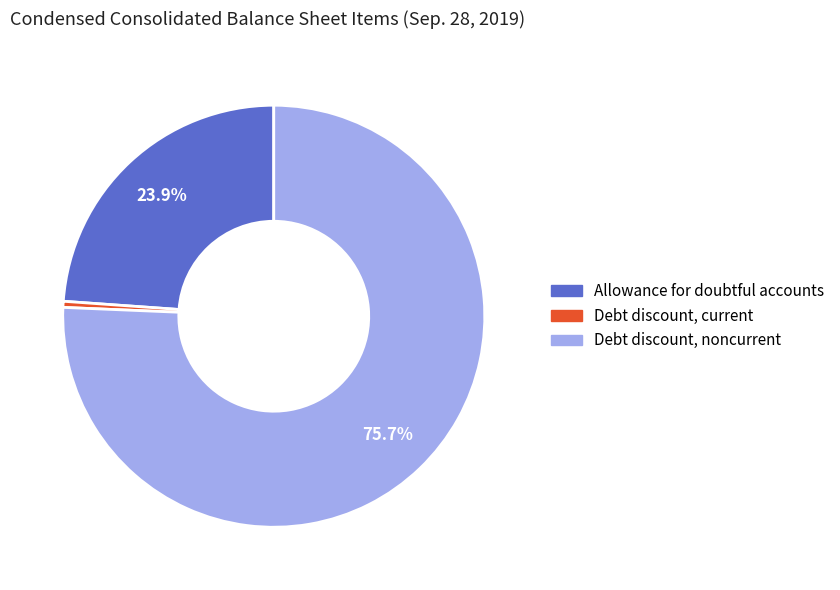

Which category has the biggest portion of the pie?

Debt discount, noncurrent